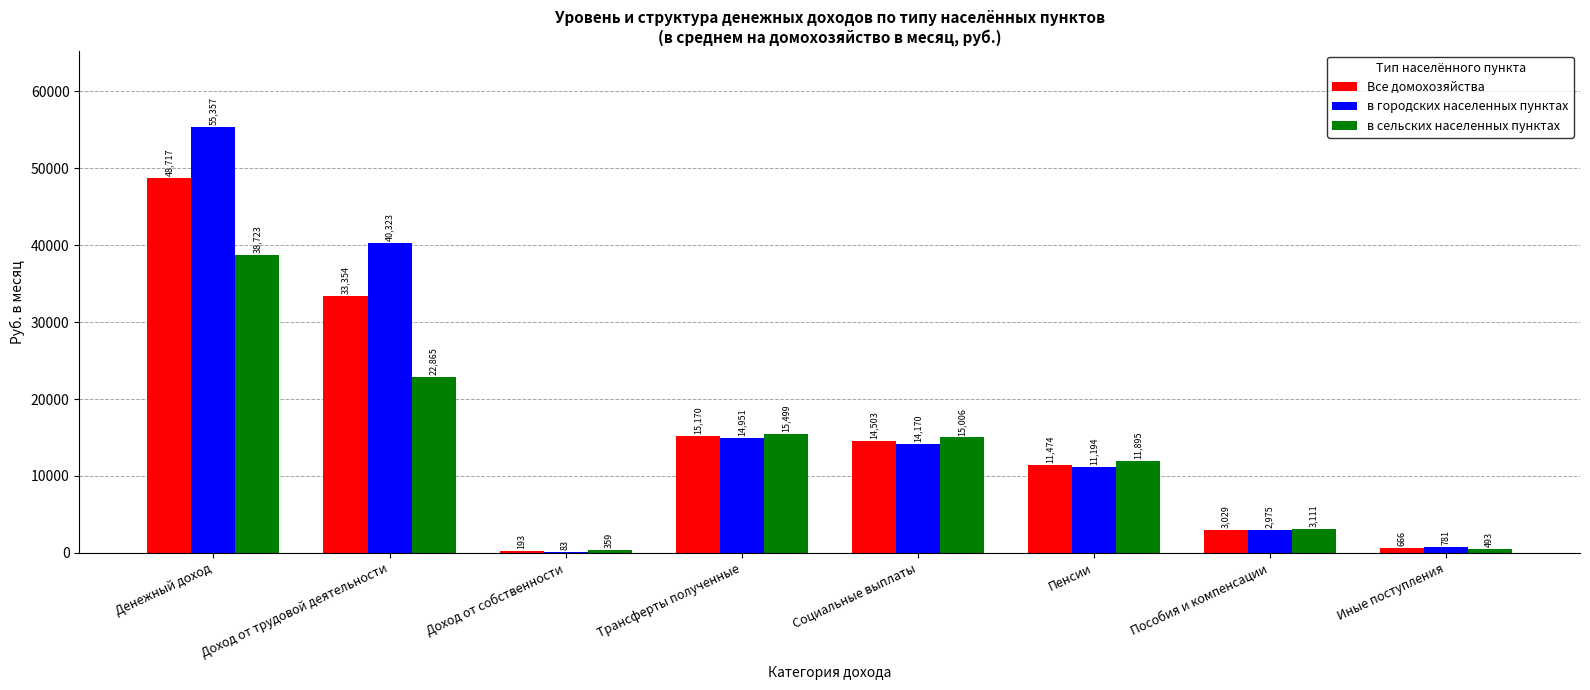

What is the maximum value shown in the chart?

55356.9